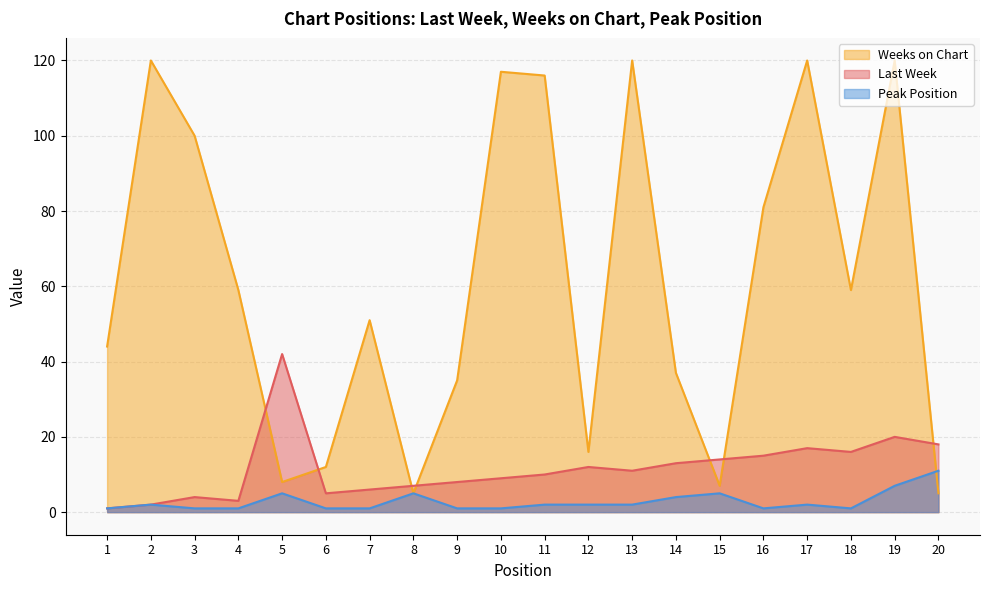

At which category is the sum across all series the highest?

19